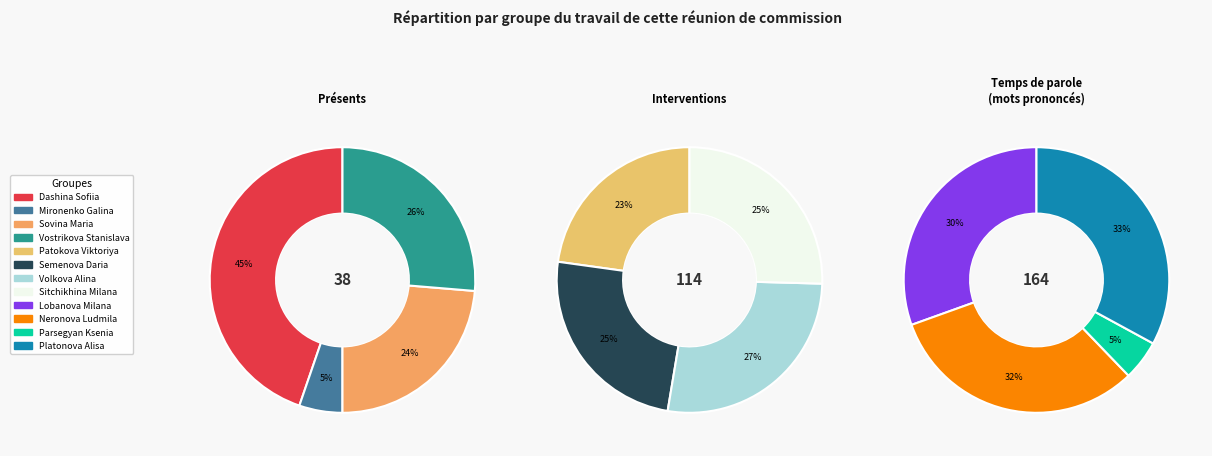

What is the change in value from Vostrikova Stanislava to Sitchikhina Milana?

+19